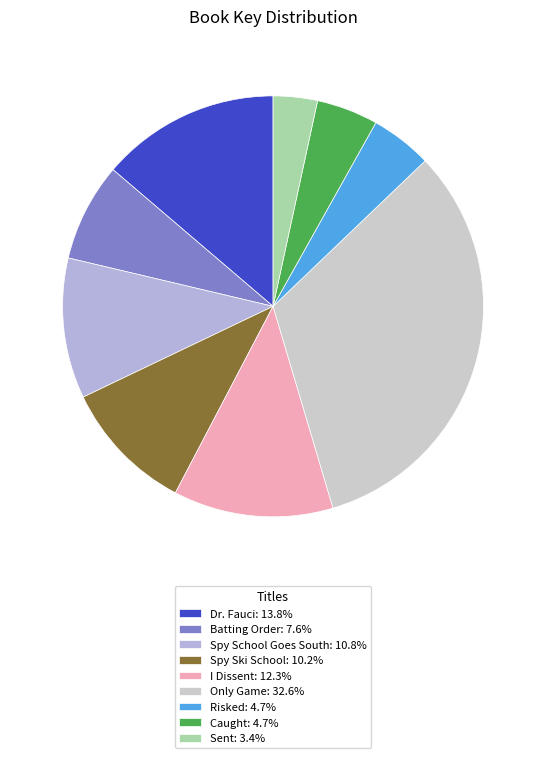

What percentage is the Risked slice, to the nearest percent?

5%